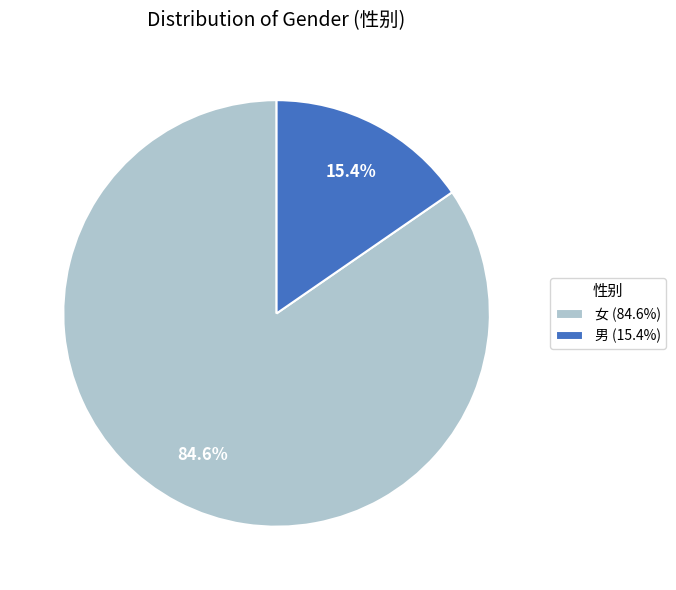

Which category has the biggest portion of the pie?

女